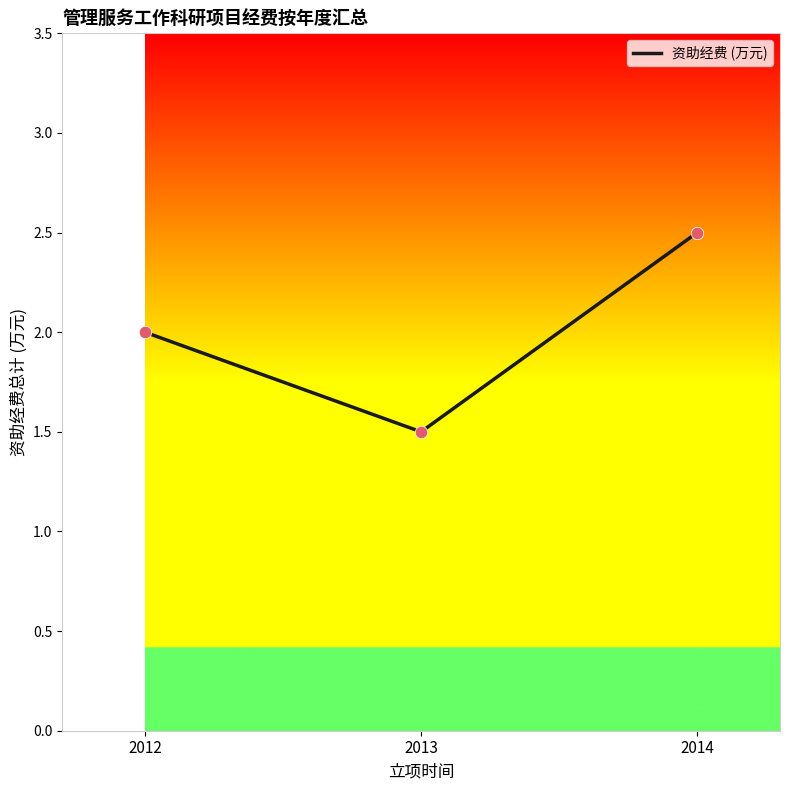

Which has a higher value, 2012 or 2014?

2014